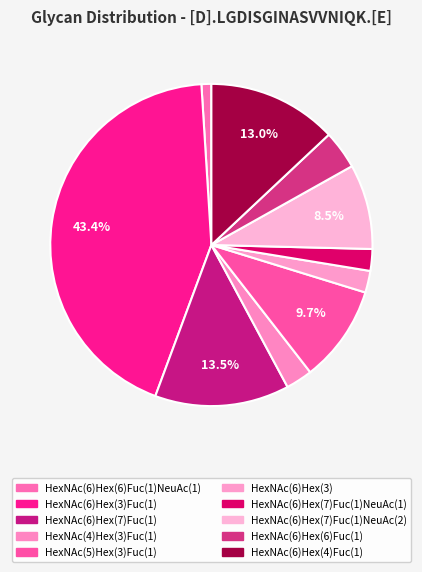

To the nearest percent, what portion does HexNAc(6)Hex(6)Fuc(1) represent?

4%